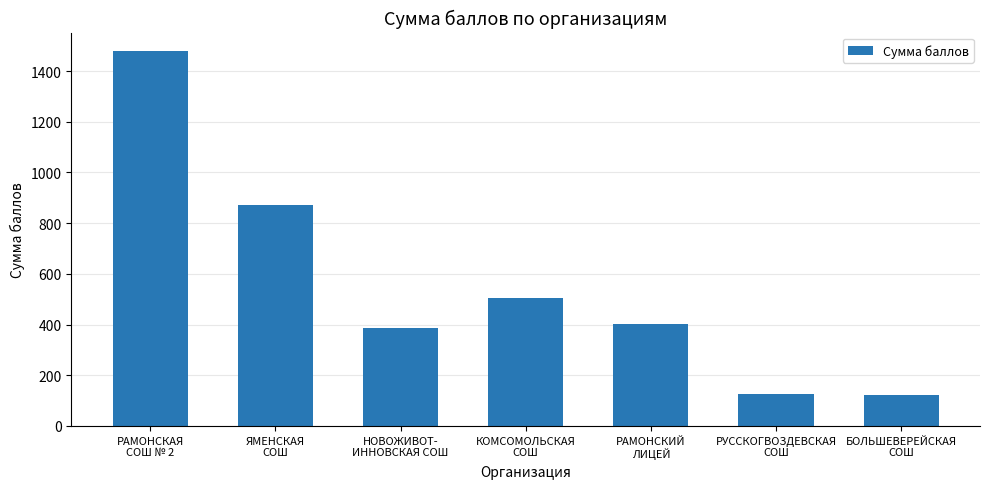

Are the bars horizontal?

No